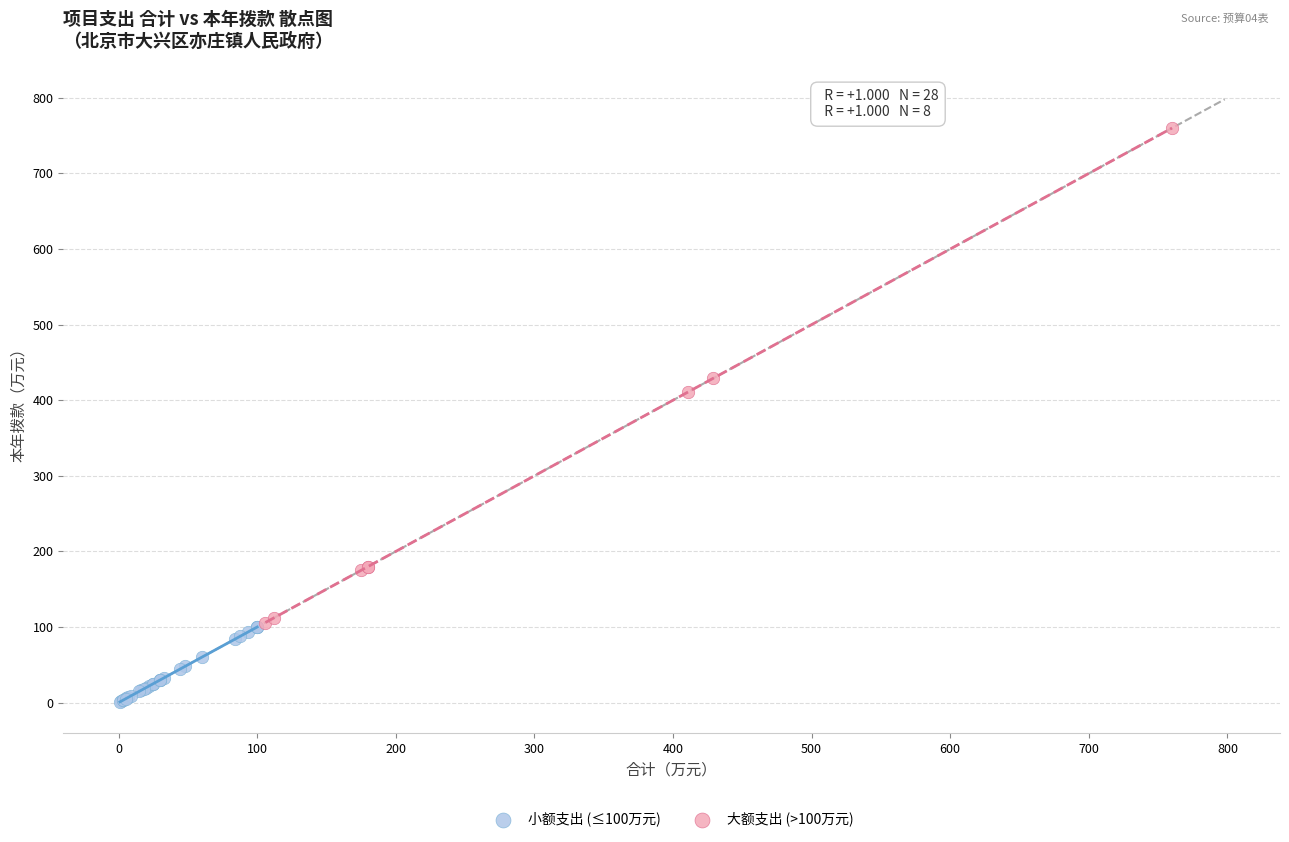

Which series has the widest spread of Y values?

大额支出 (>100万元)